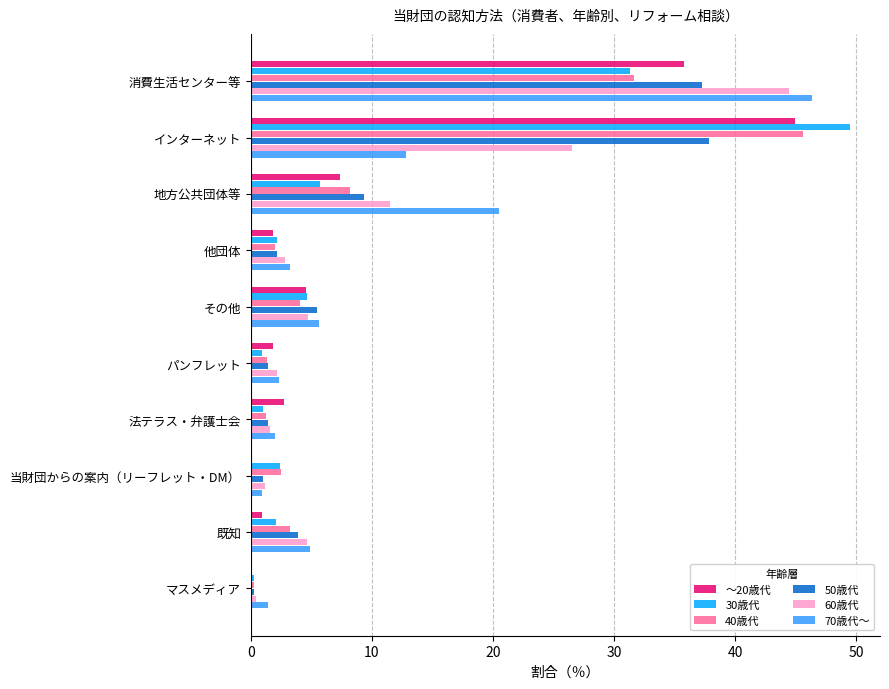

What is the sum of the 50歳代 values at その他 and 地方公共団体等?

14.8